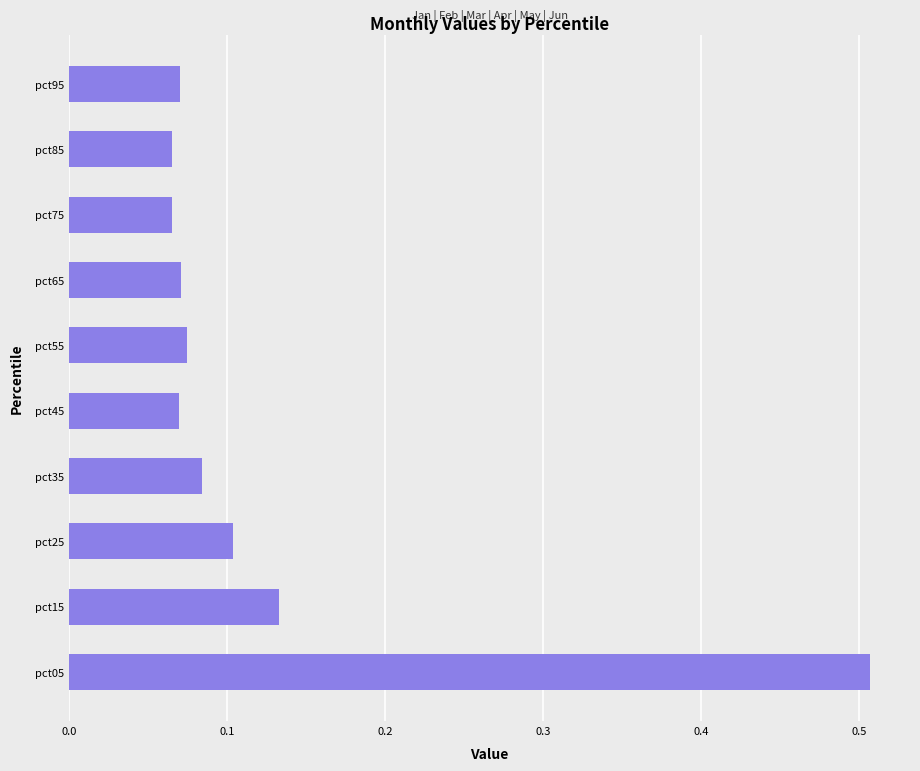

The value at pct55 is 0.1. True or false?

True